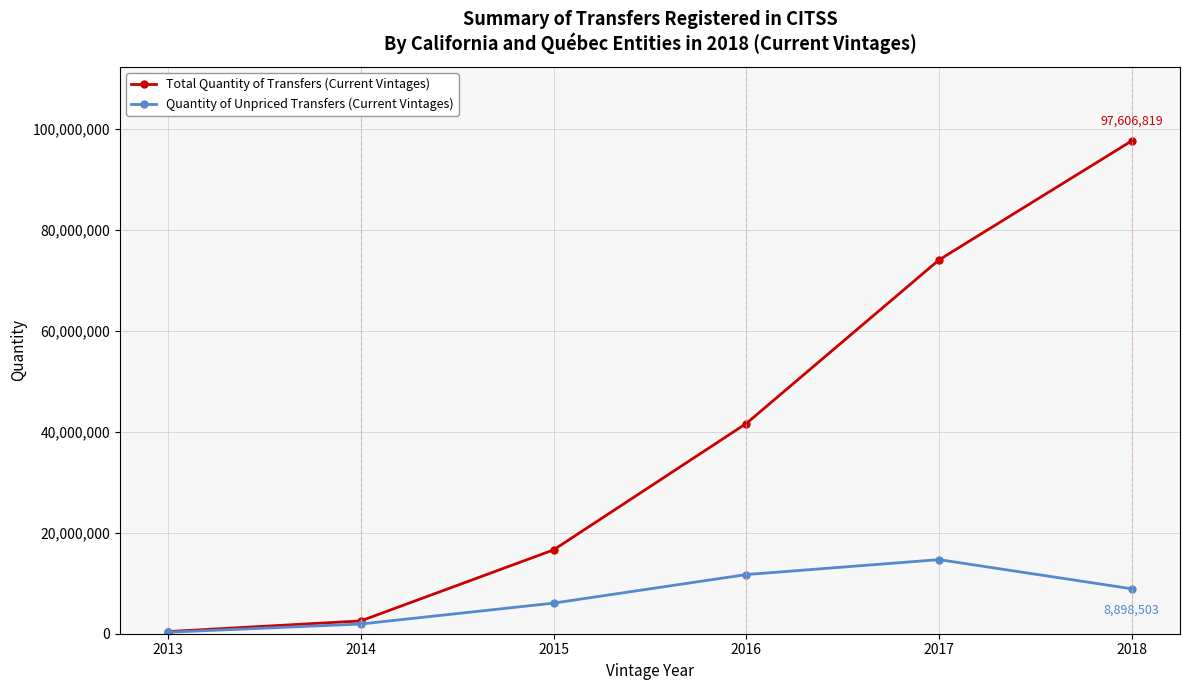

Which category has the lowest value across all series?

2013